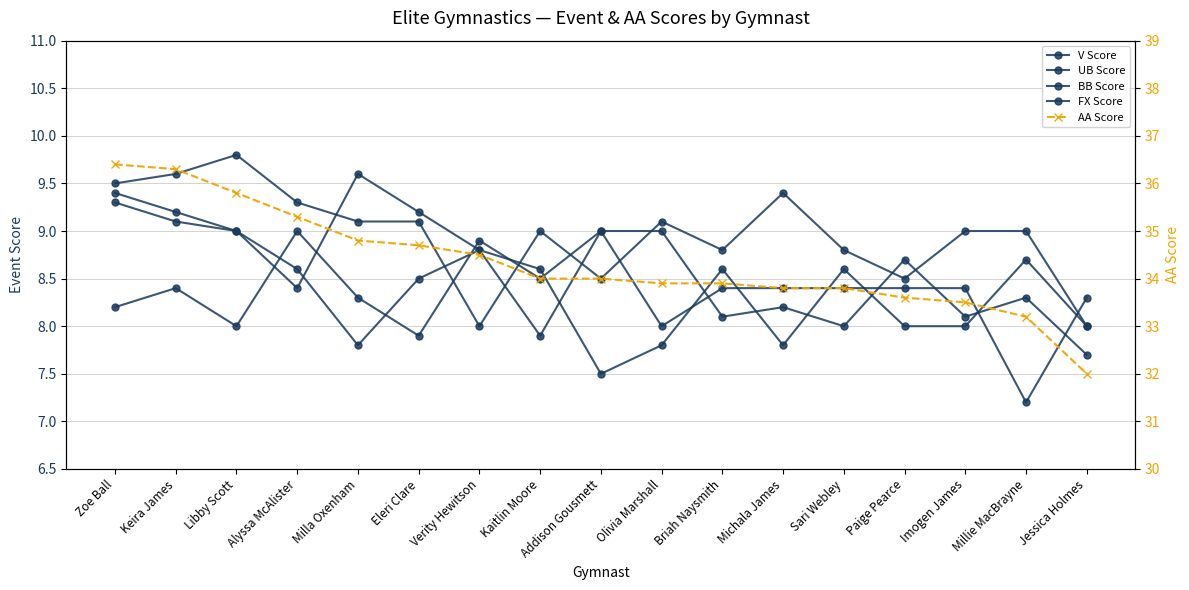

What is the label of the 9th point from the left?

Addison Gousmett